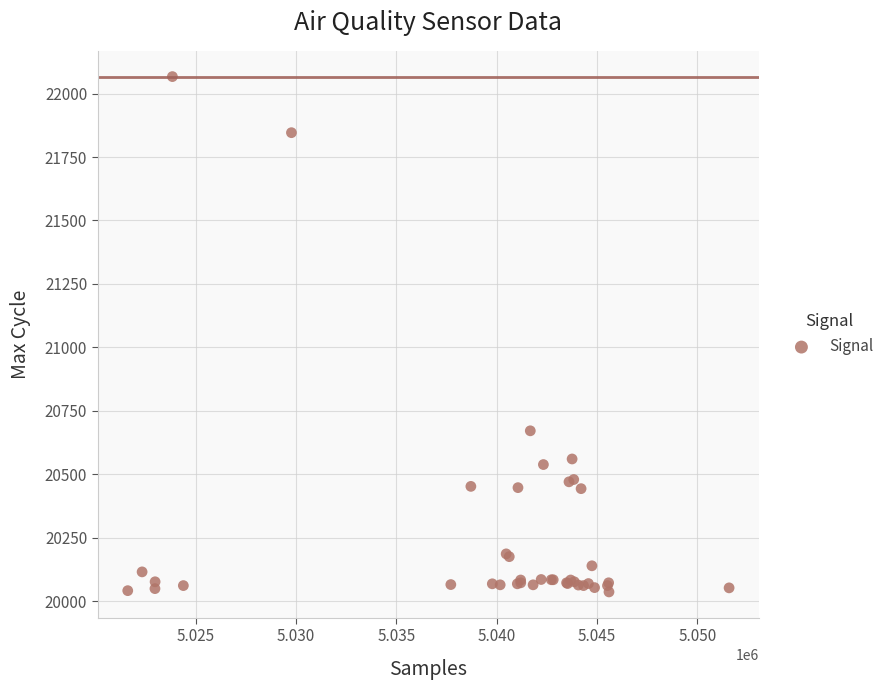

What Y value in the scatter plot is closest to 21051?

20671